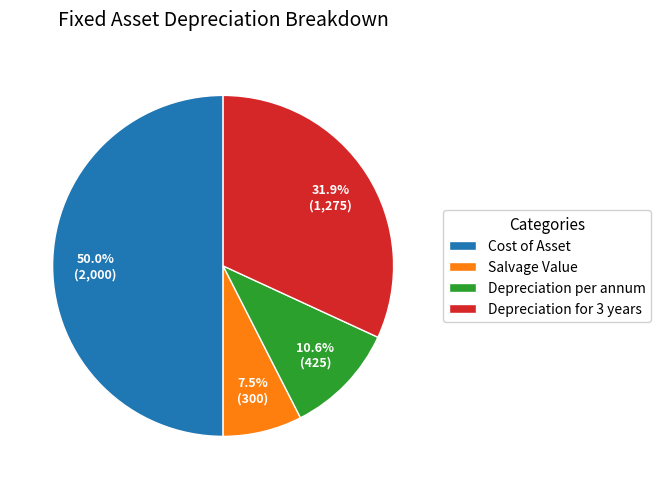

To the nearest percent, what portion does Cost of Asset represent?

50%